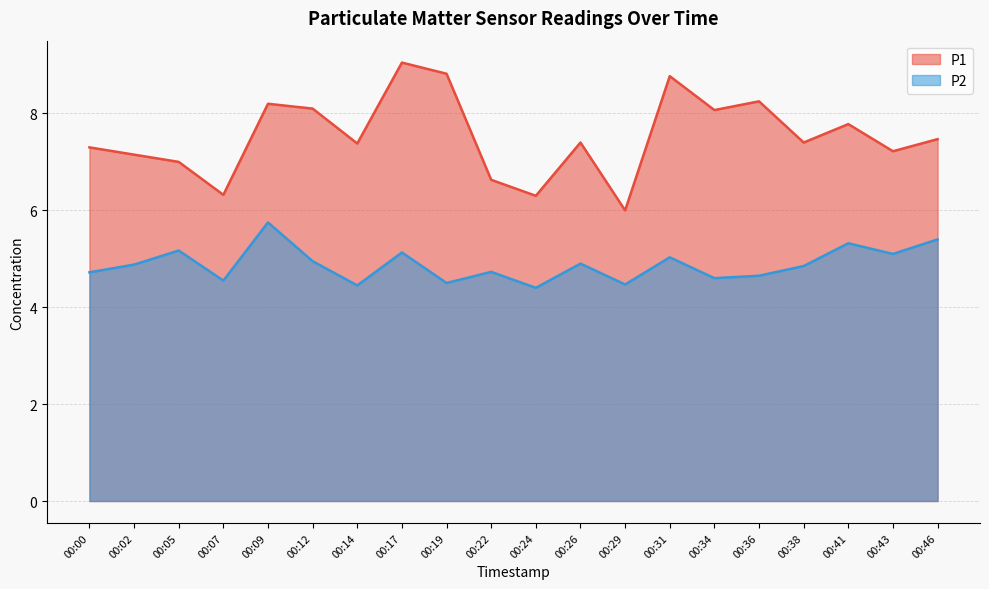

At how many categories does at least one series exceed 7?

15